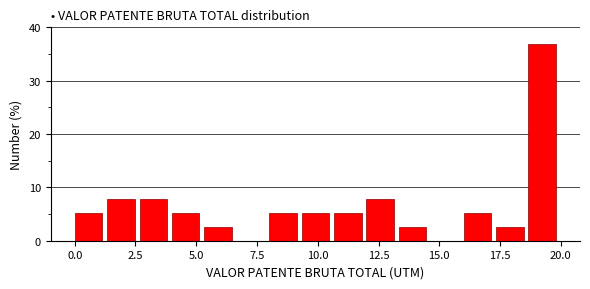

Read against the x-axis, roughly where is the centre of the tallest bar?

19.0